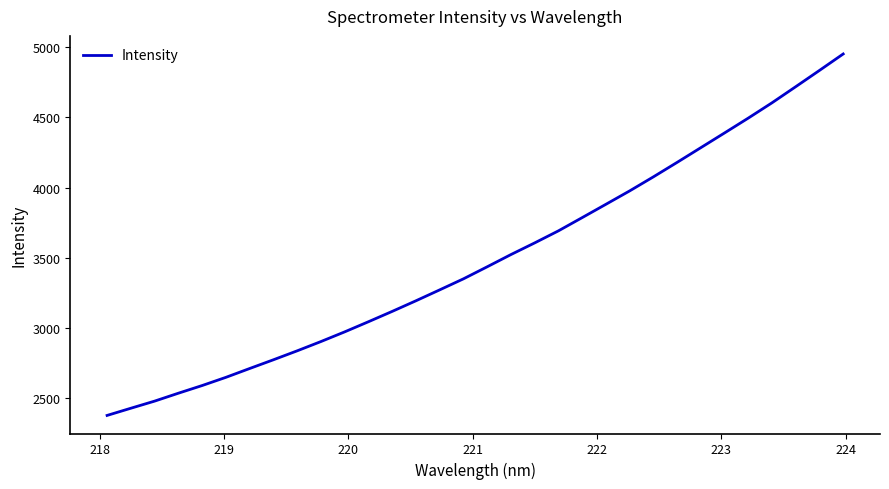

What is the difference between the maximum and minimum values?

2572.5